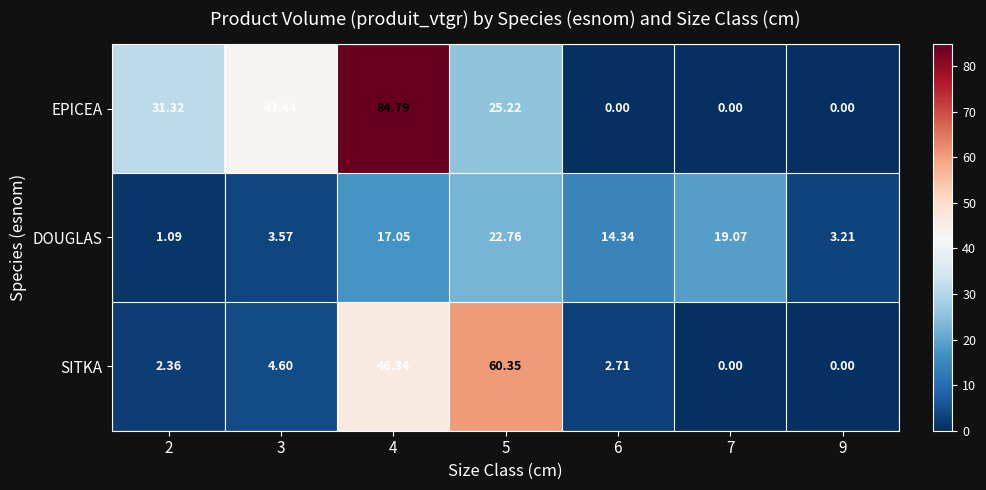

Which series has the largest range (max minus min)?

EPICEA